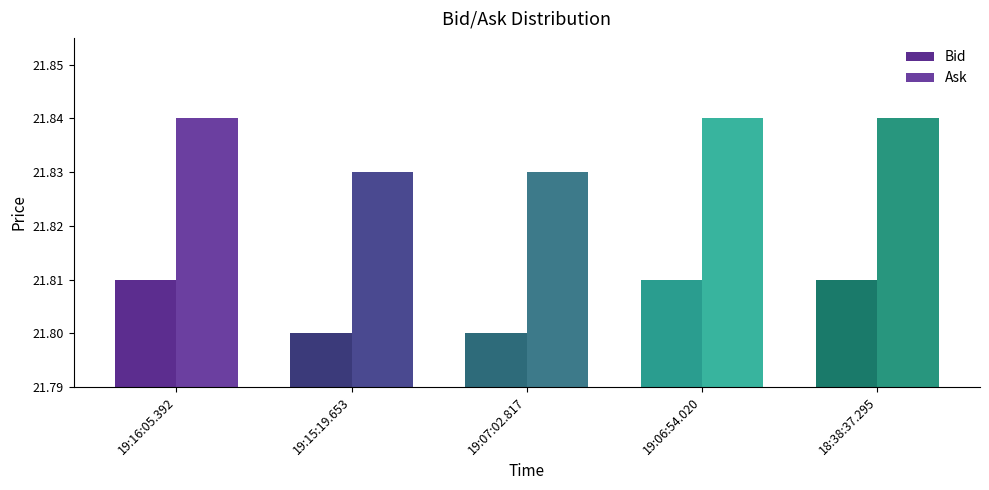

How many bars are there in each group?

2